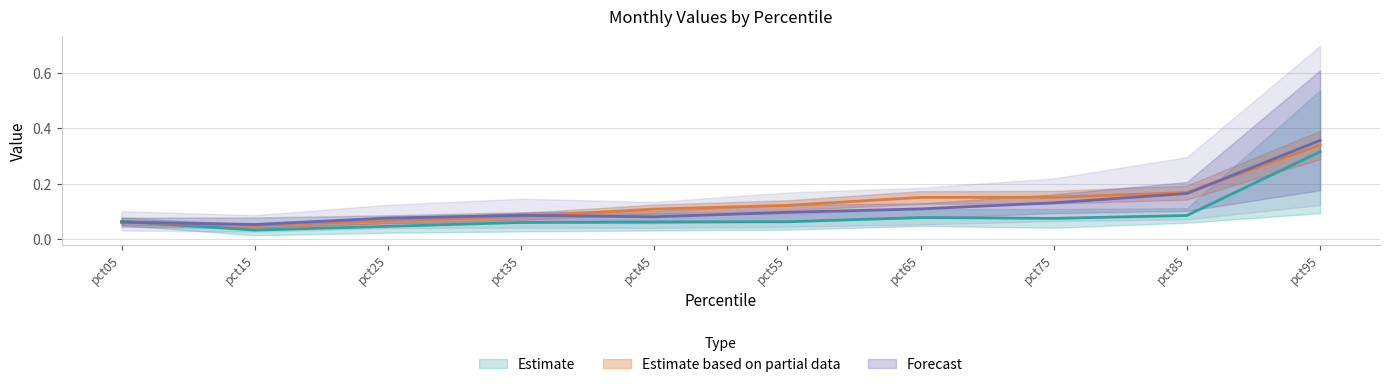

Read the Apr value at pct45.

0.1